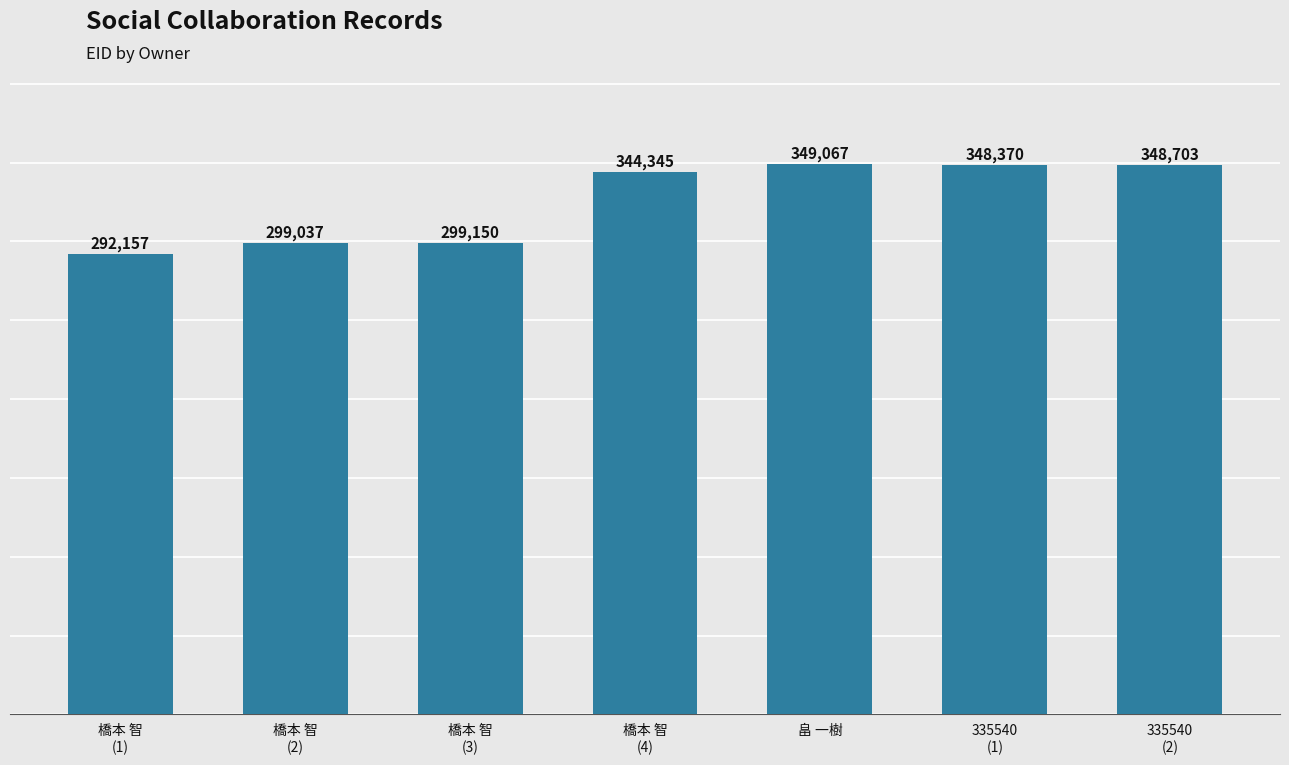

Reading right to left, what are all the values shown in this chart?

335540
(2)=348703	335540
(1)=348370	畠 一樹=349067	橋本 智
(4)=344345	橋本 智
(3)=299150	橋本 智
(2)=299037	橋本 智
(1)=292157